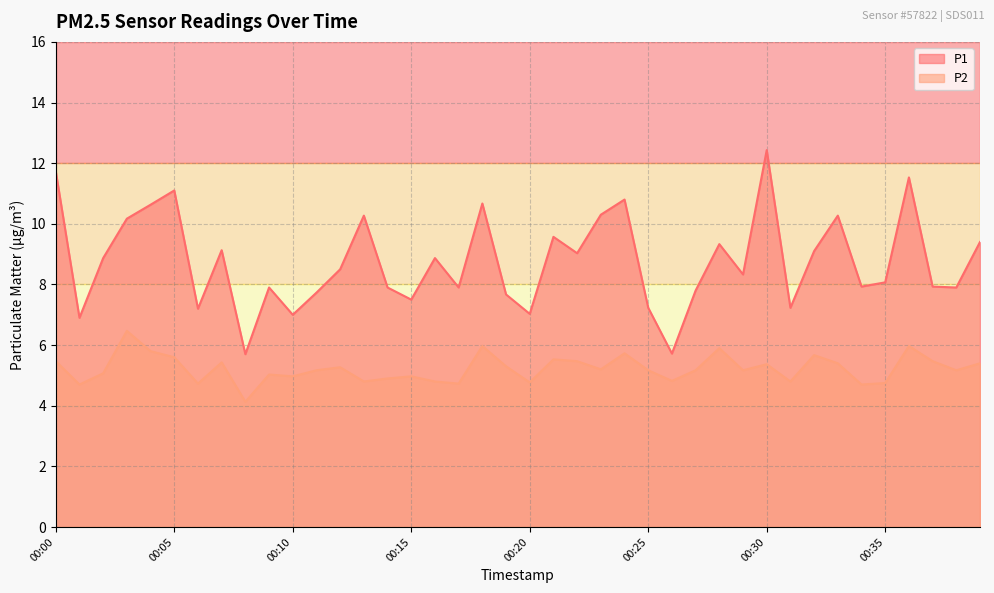

True or false: P2 and P1 cross at least once.

False